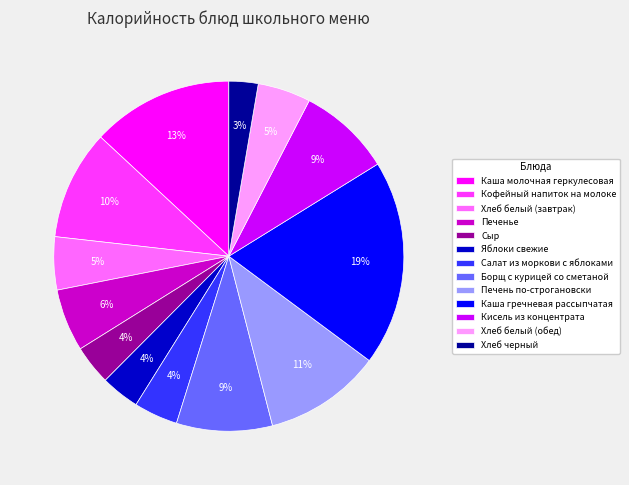

Is the sum of Салат из моркови с яблоками and Хлеб черный greater than half?

No